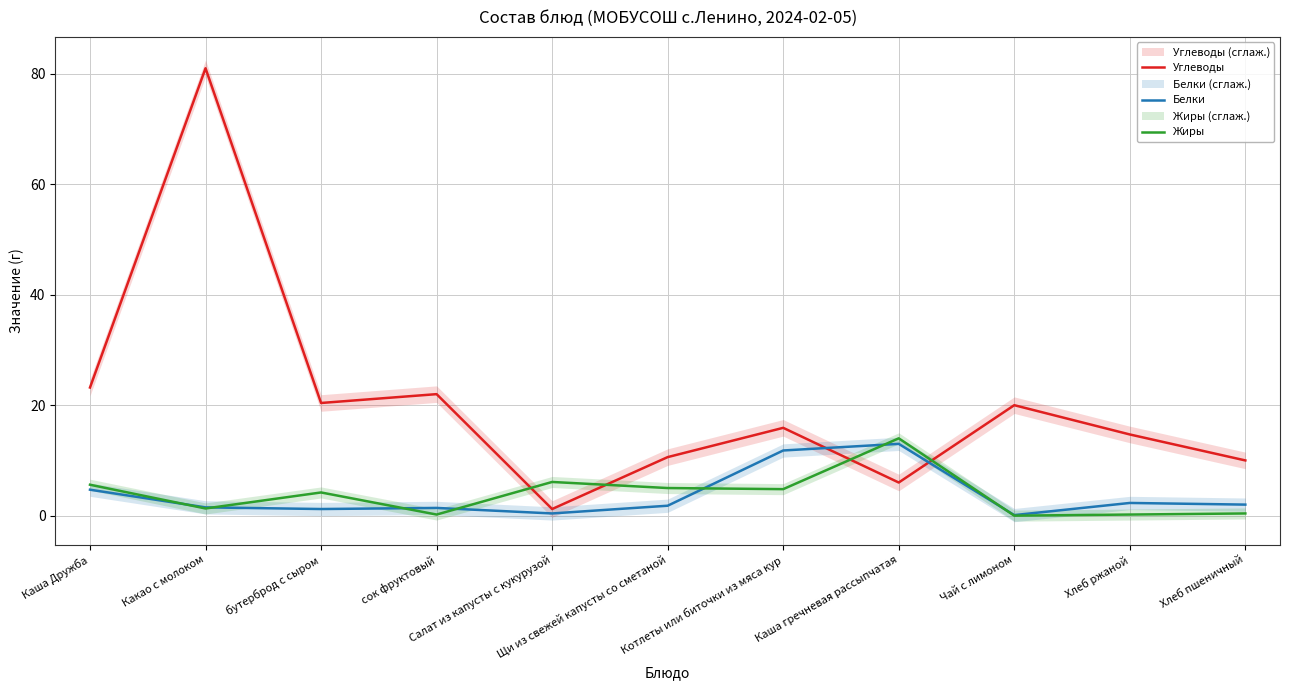

At which category is the sum across all series the highest?

Какао с молоком